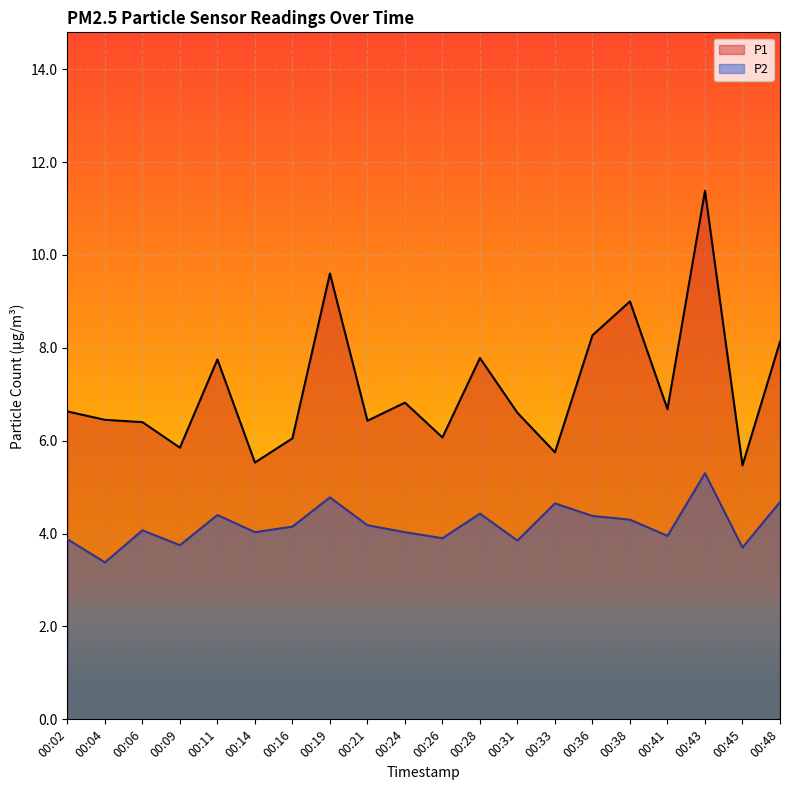

How many series are shown in this chart?

2